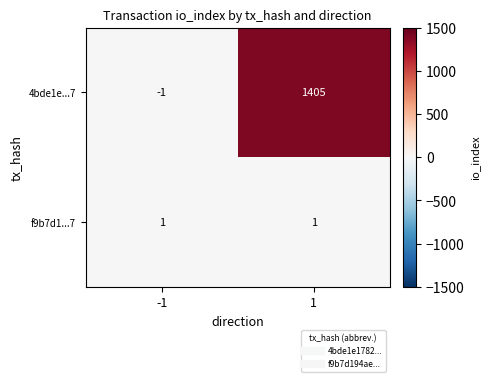

What is the spread (max minus min) of values at -1?

2